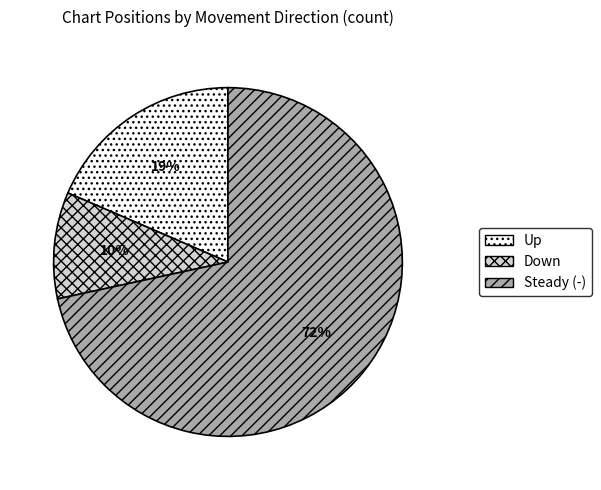

Does Steady (-) represent more than half of the total?

Yes